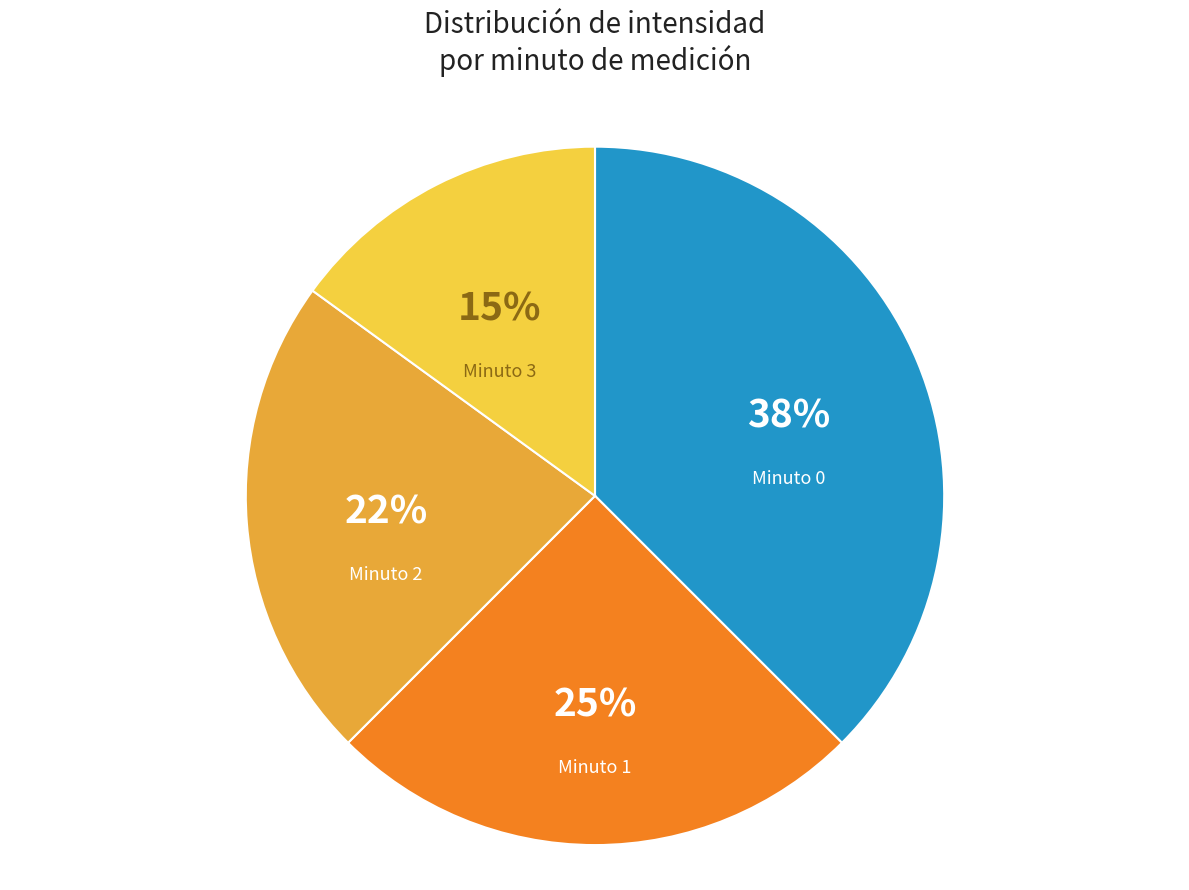

Is there a majority slice in this chart?

No